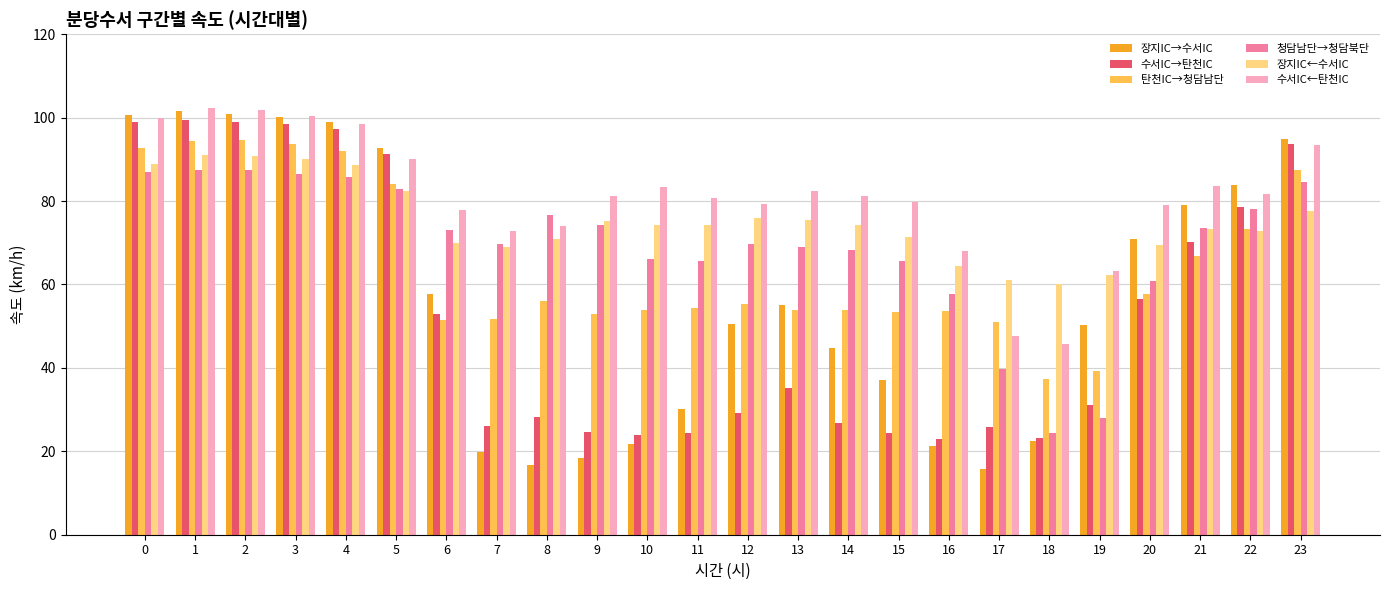

At which label is 장지IC→수서IC closest to 58?

6